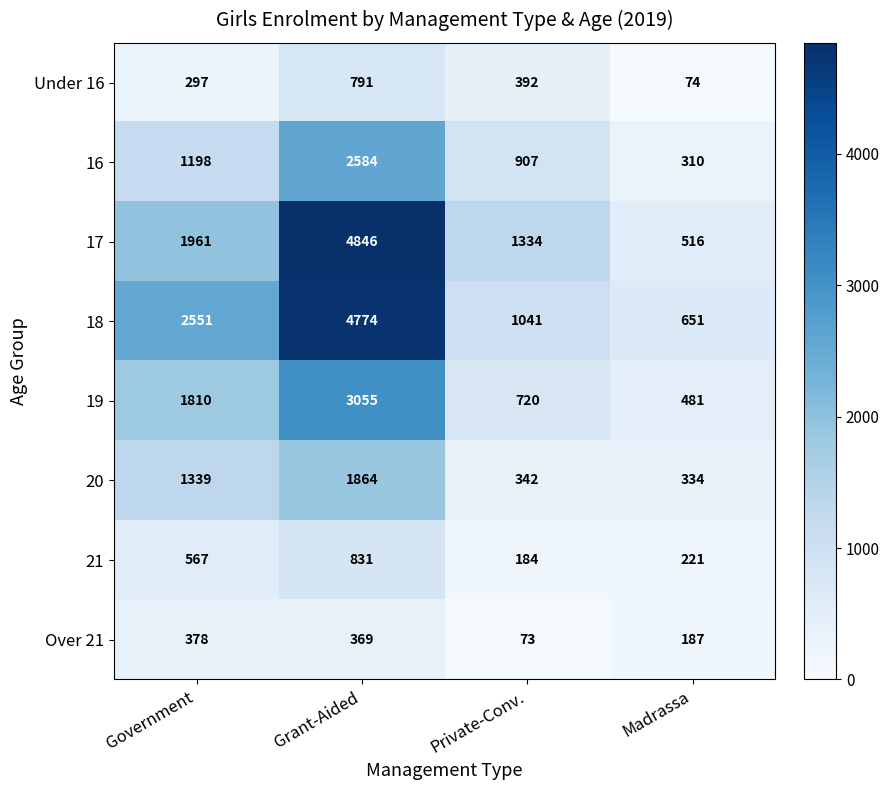

What is the average value of the 20 series?

970